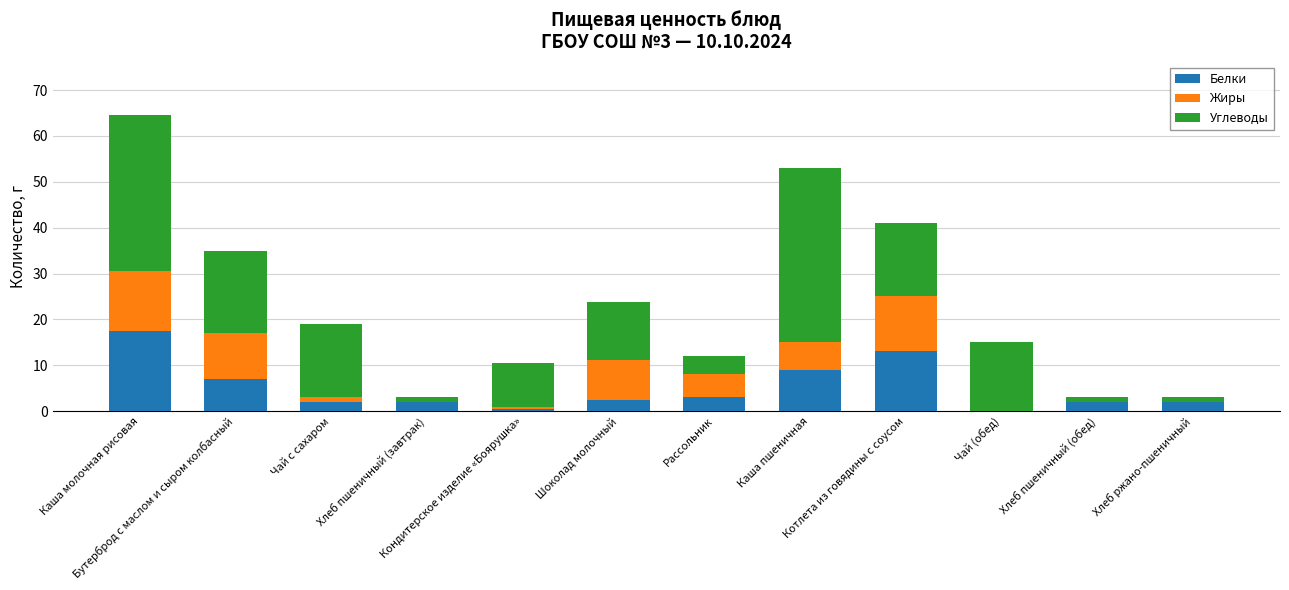

What is the highest value of the Белки series?

17.5